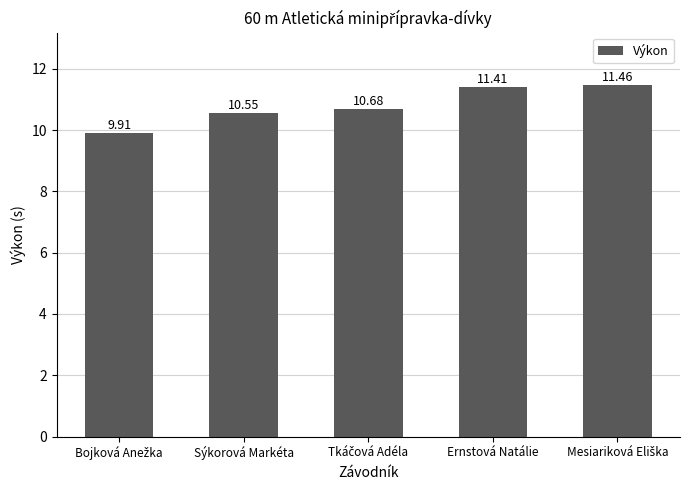

What is the label of the 2nd bar from the left?

Sýkorová Markéta